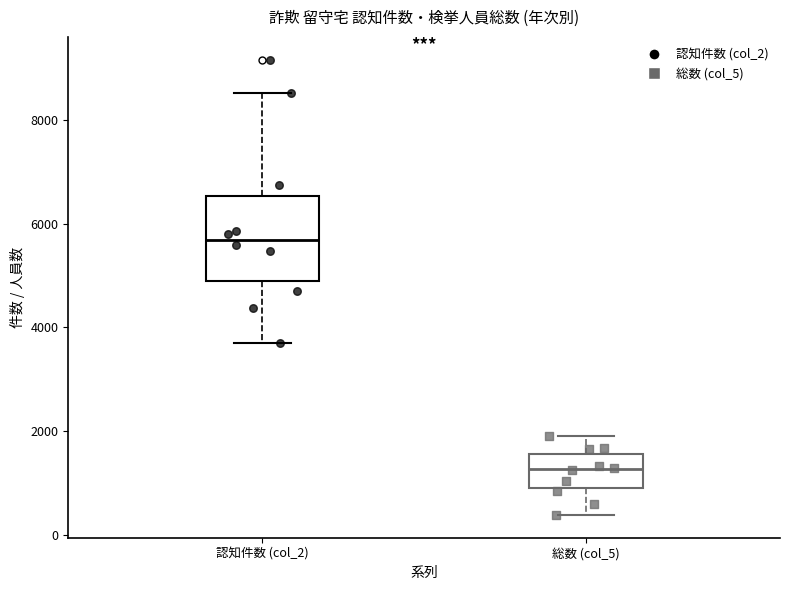

Reading left to right, transcribe this box plot: for each box, give where its median line is, the range the box spans, and where its two whiskers end, as read against the y-axis. The values are not printed on the chart, so give them approximately, as read against the axis.

認知件数 (col_2): median 5600, box 4800 to 6600, whiskers 3600 to 8600
総数 (col_5): median 1200, box 800 to 1600, whiskers 400 to 2000